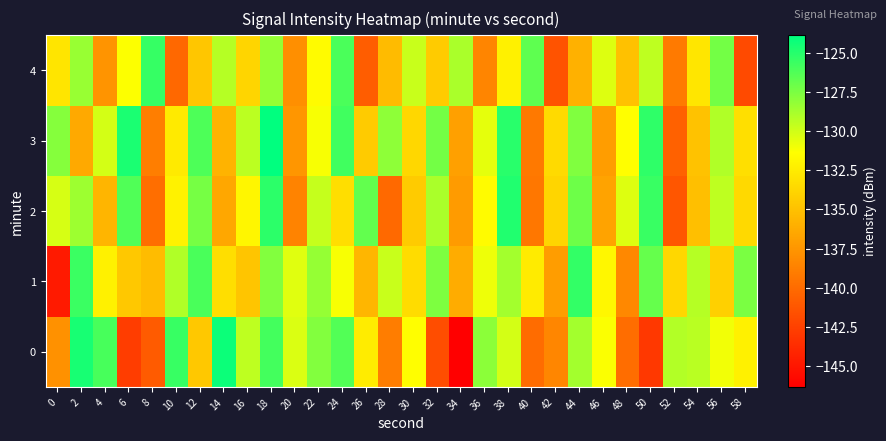

Between 44 and 58, which is larger?

44